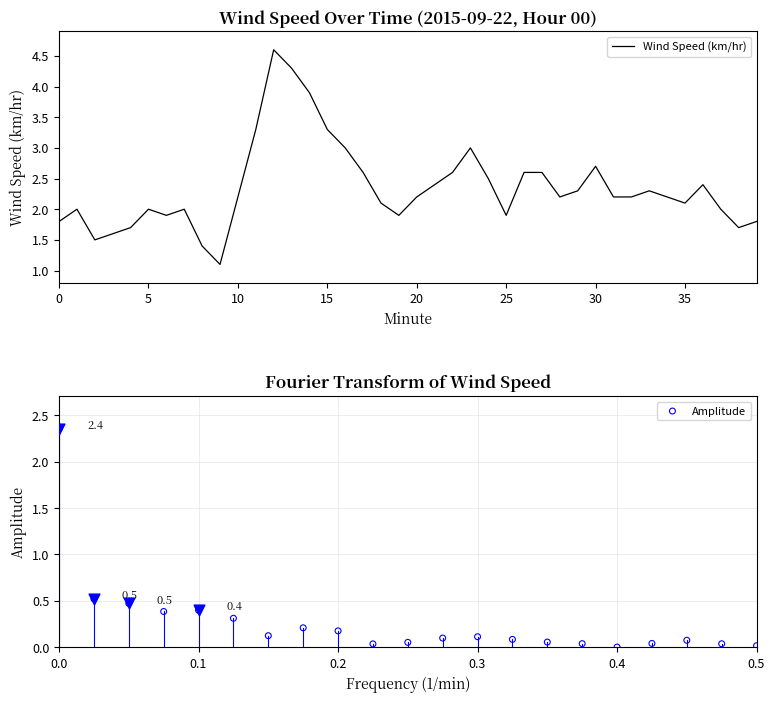

What is the ratio of the value at 31 to the value at 13?

0.5